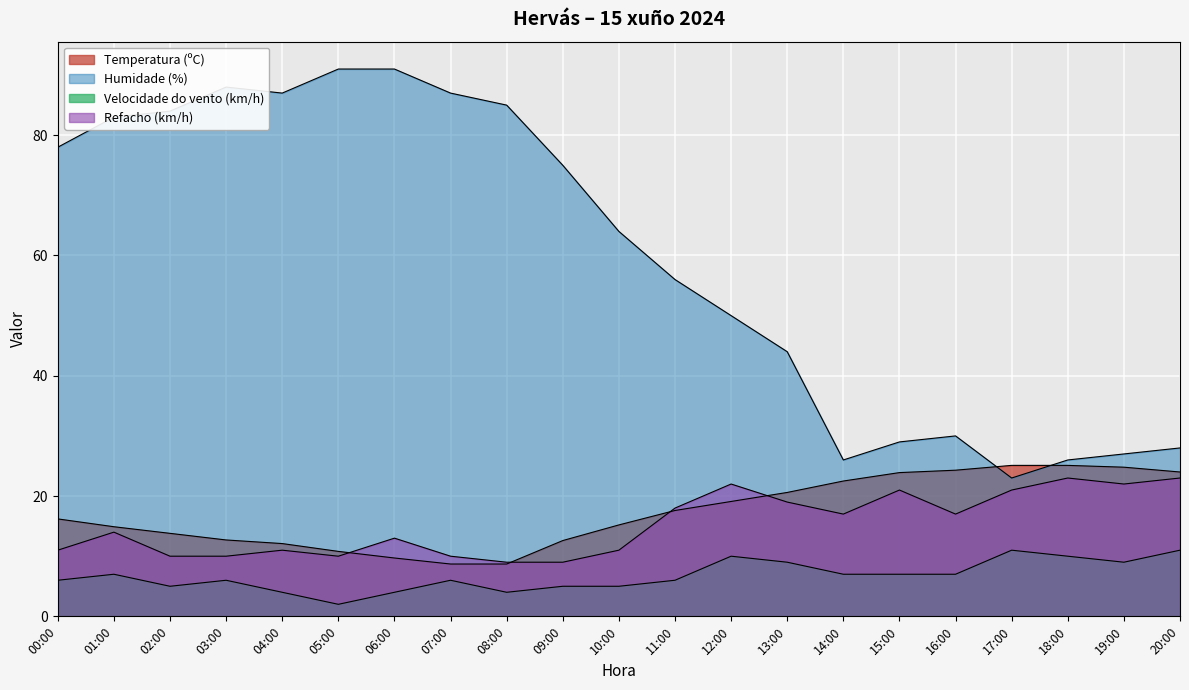

List the series in order of their peak value, highest first.

Humidade (%), Temperatura (ºC), Refacho (km/h), Velocidade do vento (km/h)